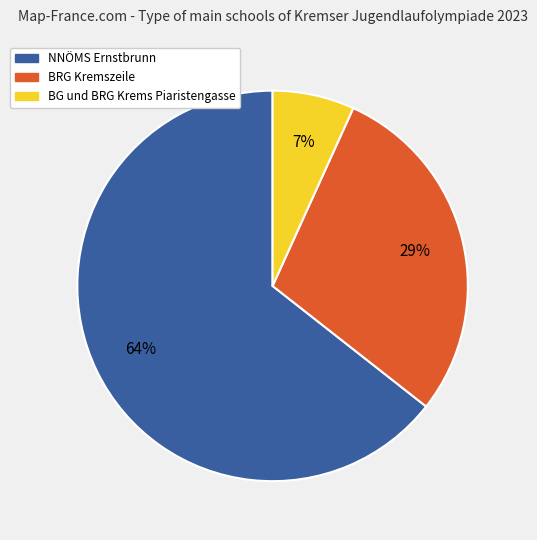

How many slices are in this pie chart?

3